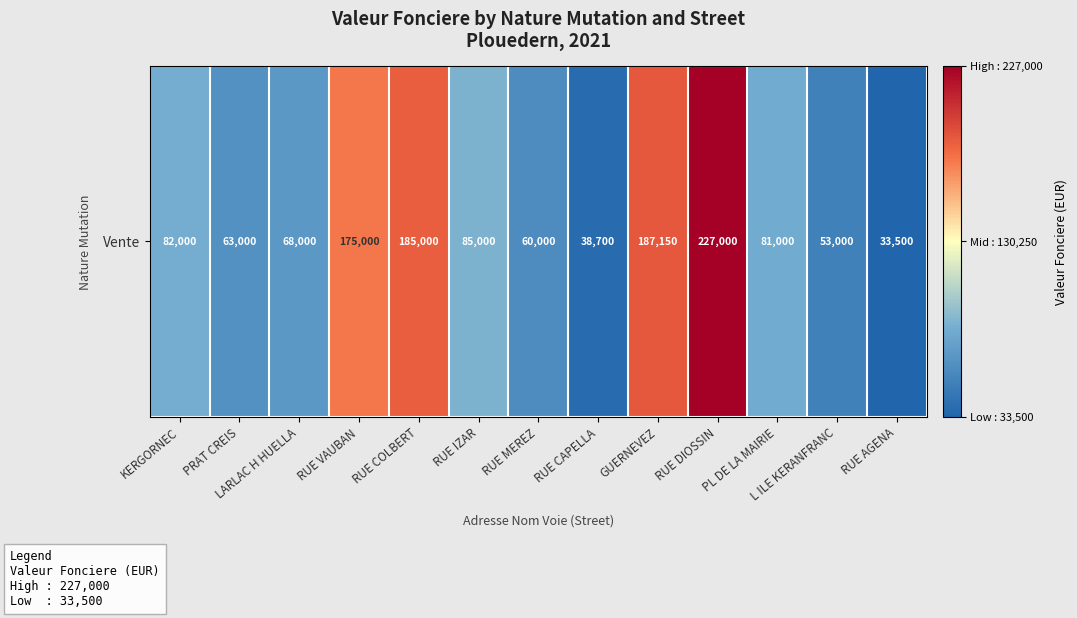

Rank the categories by value from highest to lowest.

RUE DIOSSIN, GUERNEVEZ, RUE COLBERT, RUE VAUBAN, RUE IZAR, KERGORNEC, PL DE LA MAIRIE, LARLAC H HUELLA, PRAT CREIS, RUE MEREZ, L ILE KERANFRANC, RUE CAPELLA, RUE AGENA